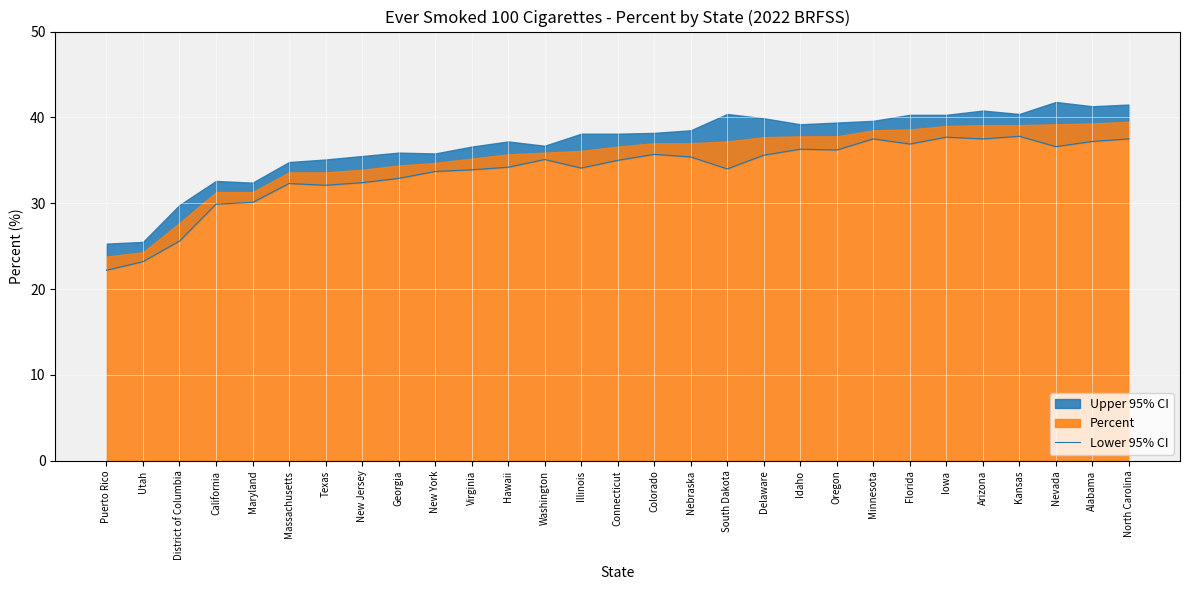

What is the value of the 9th point from the left?

32.9